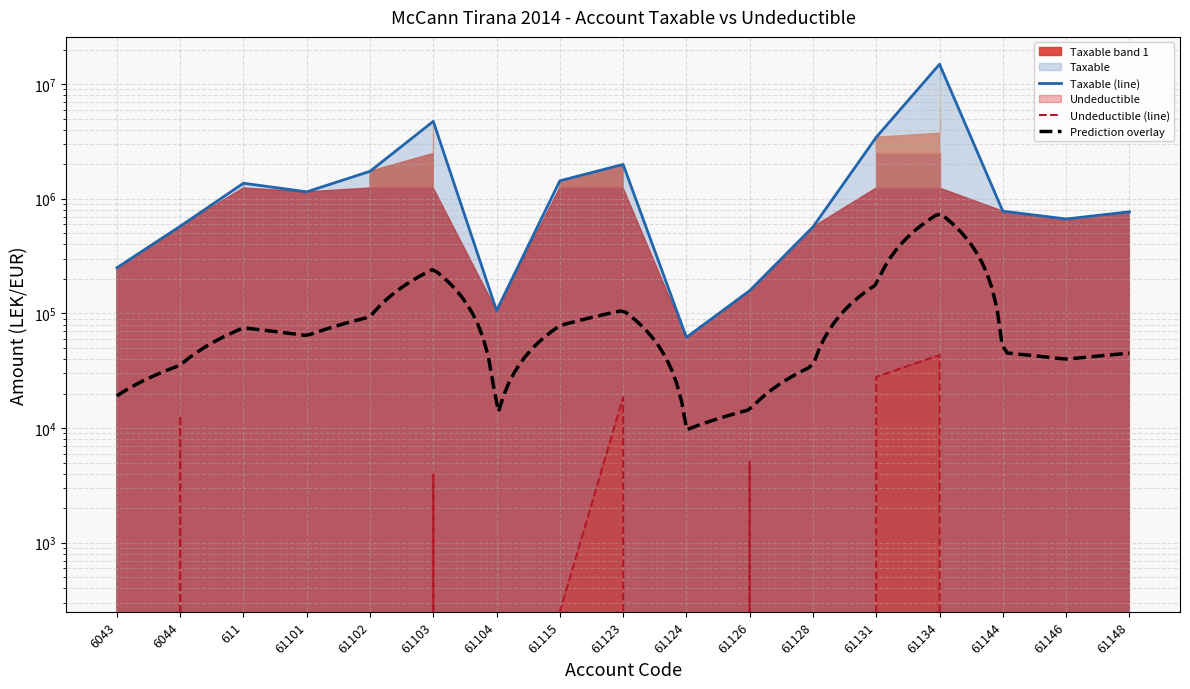

Reading left to right, transcribe all the data shown in this chart.

Taxable: 250227.1	575296.9	1366068.5	1149043.7	1735151.5	4731146.9	105900.0	1433753.2	1991862.2	61813.2	157990.0	567460.5	3437988.5	14887859.8	779642.1	666085.5	769080.9
Undeductible: 0.0	12822.0	0.0	0.0	0.0	3920.0	0.0	250.0	18500.0	0.0	5100.0	0.0	28000.0	43299.0	0.0	0.0	0.0